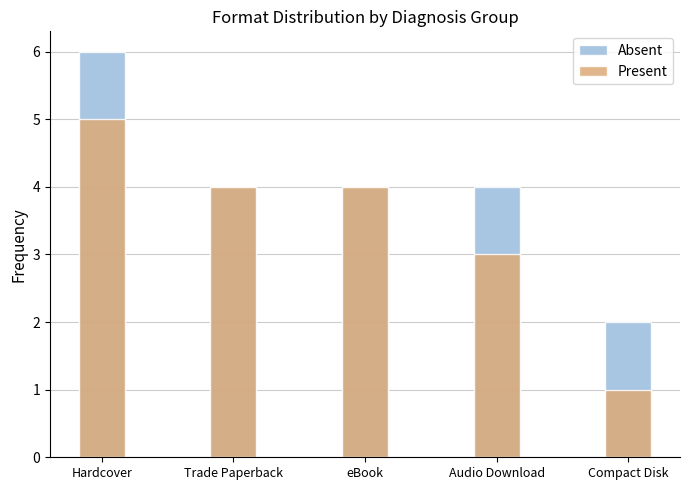

List the labels in order of Absent value, smallest first.

Compact Disk, Trade Paperback, eBook, Audio Download, Hardcover